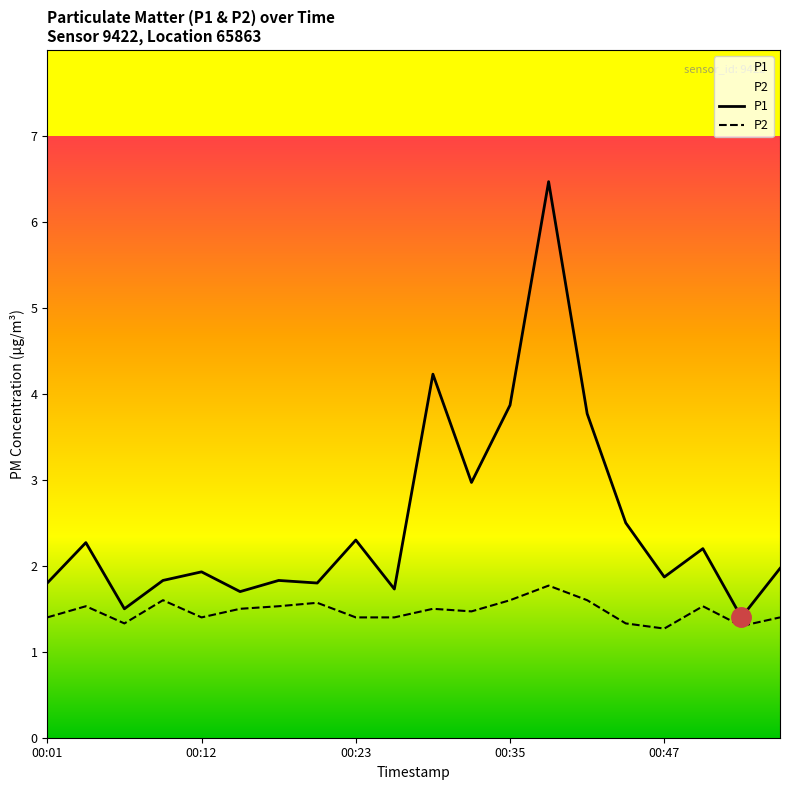

Between 00:35 and 00:47, which series saw the biggest shift?

P1